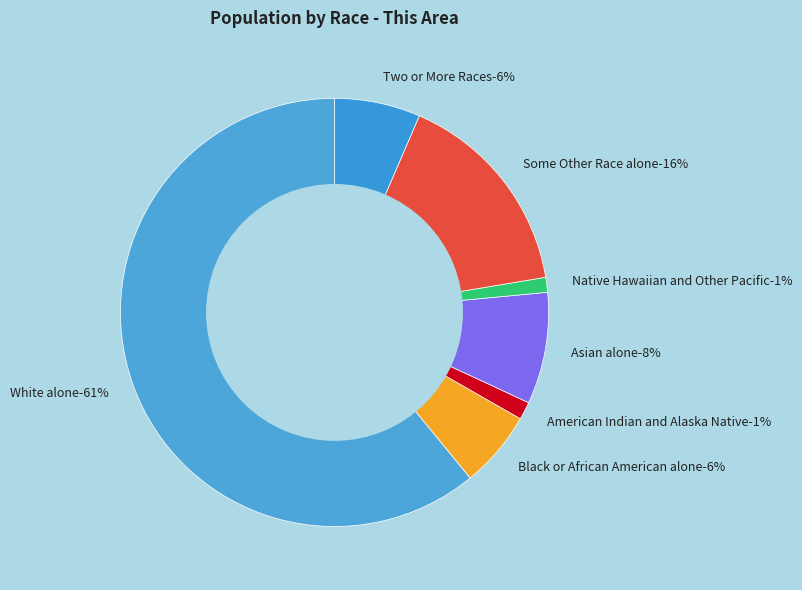

Does White alone account for over 50% of the chart?

Yes